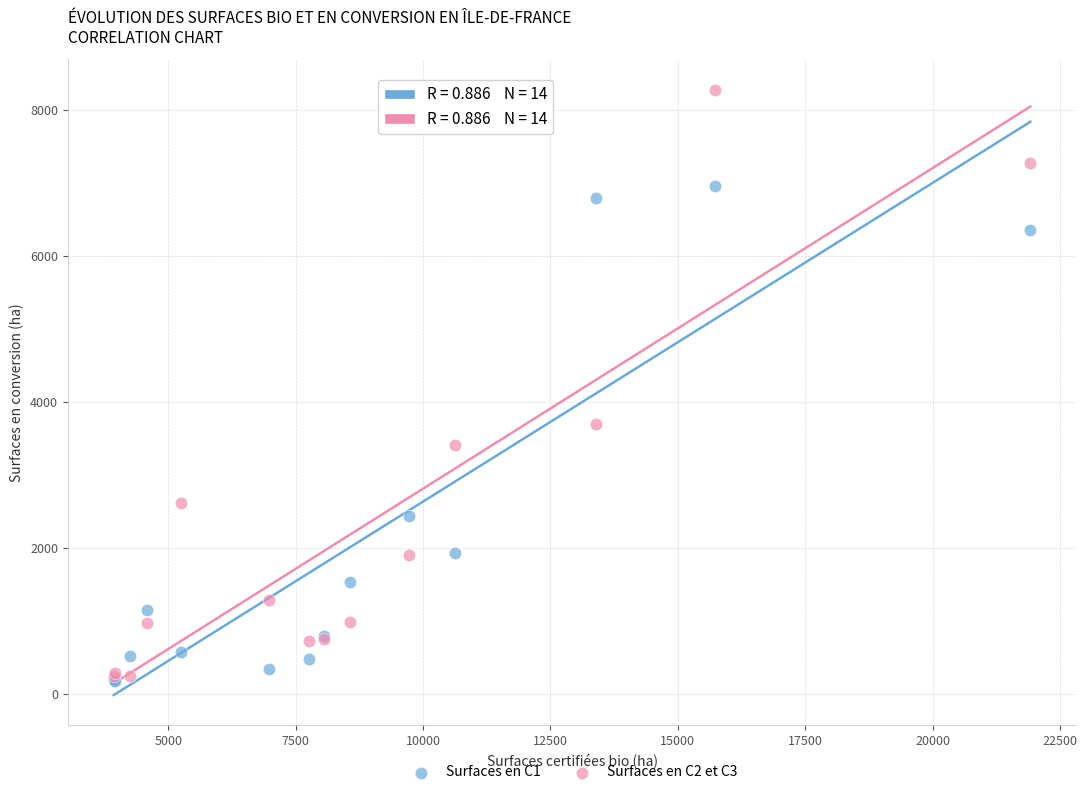

Across all series, what Y value is closest to 4230?

3698.7